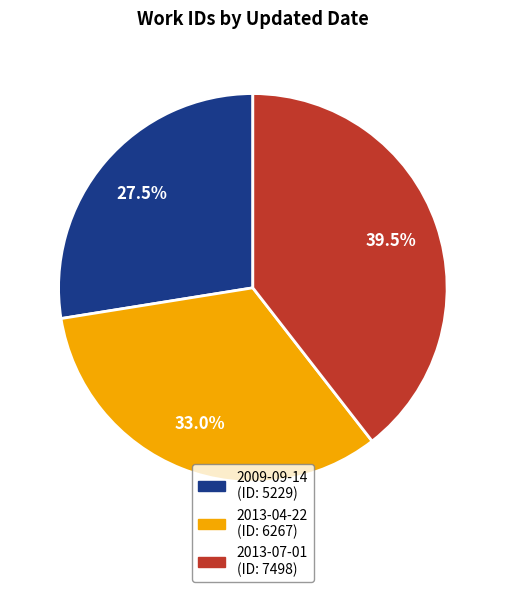

What is the ratio of the value at 2013-04-22 to the value at 2013-07-01?

0.8